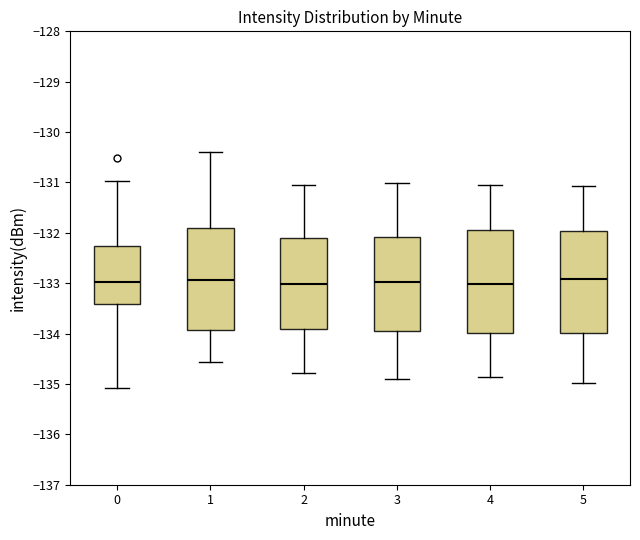

Where is the lower edge of the box at x = 1 on the y-axis? The values are not printed on the chart, so give them approximately, as read against the axis.

-133.9